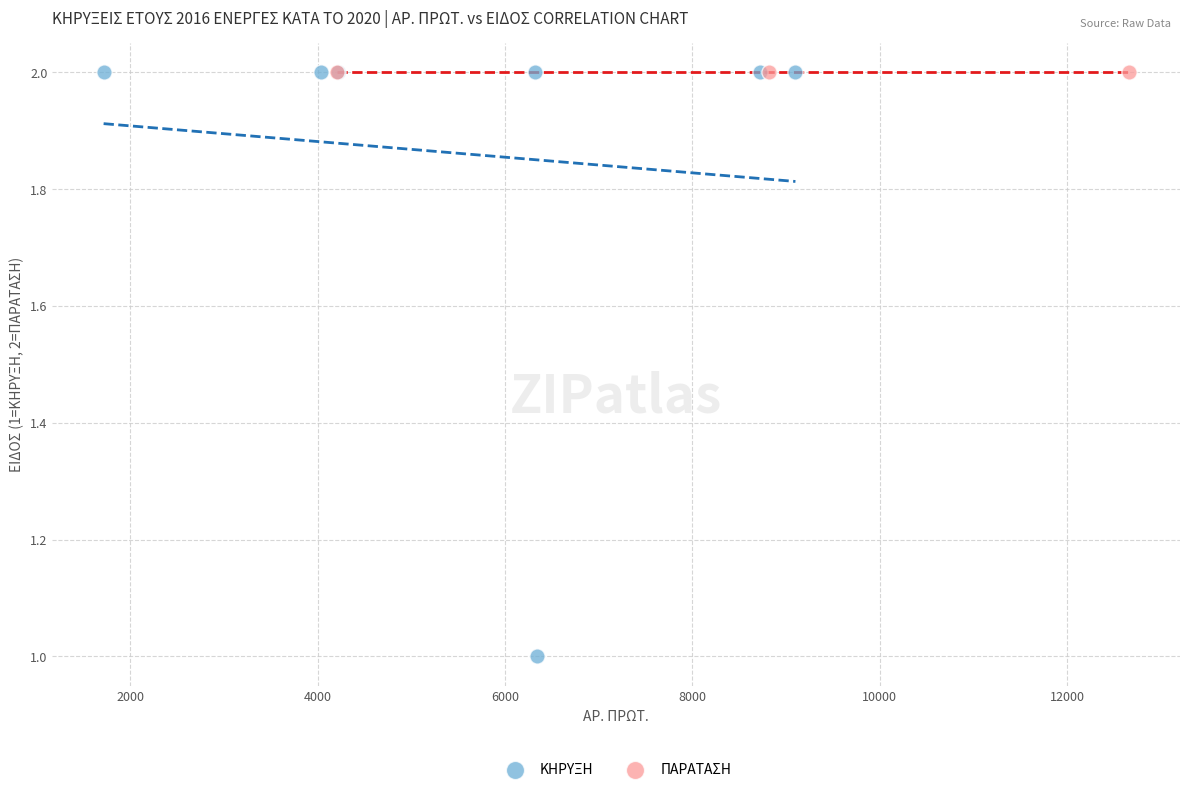

What are all the series names shown in the legend?

ΚΗΡΥΞΗ, ΠΑΡΑΤΑΣΗ